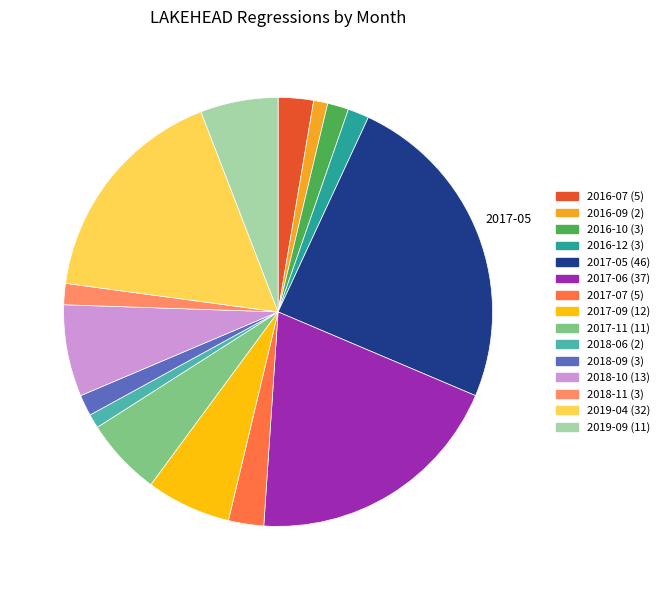

Is there any slice that represents more than half of the pie?

No